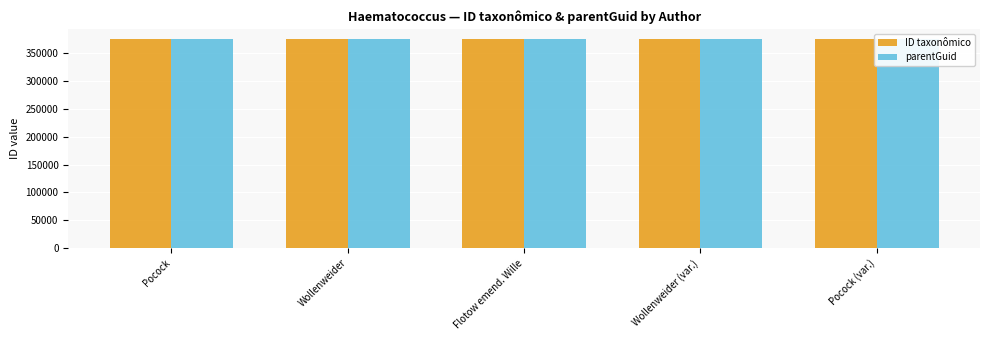

What is the maximum value for ID taxonômico?

375065